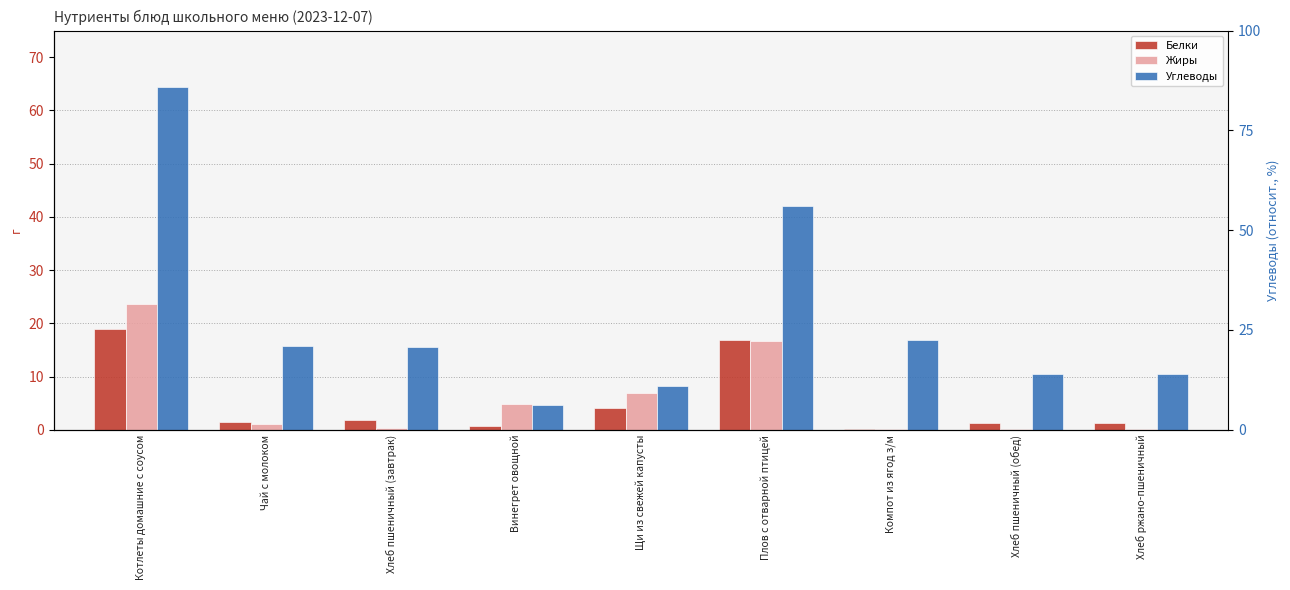

What are all the series names shown in the legend?

Белки, Жиры, Углеводы